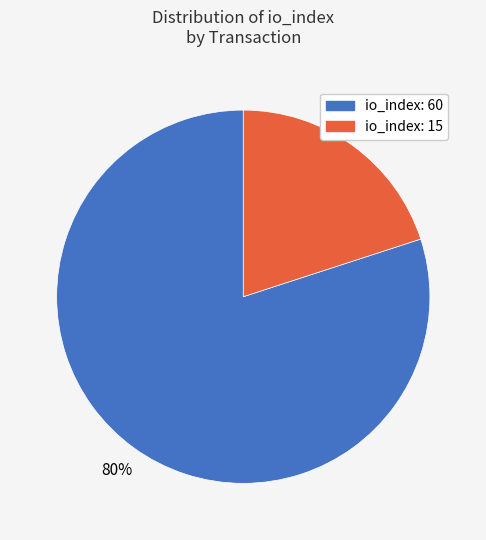

Is there any slice that represents more than half of the pie?

Yes